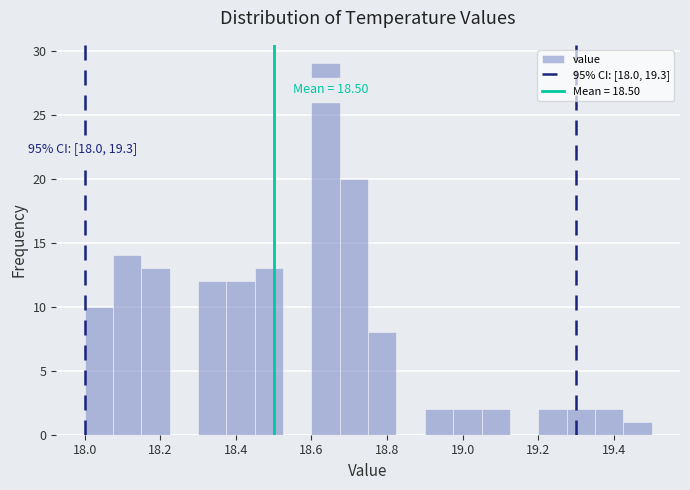

Read against the x-axis, roughly where is the centre of the tallest bar?

18.64